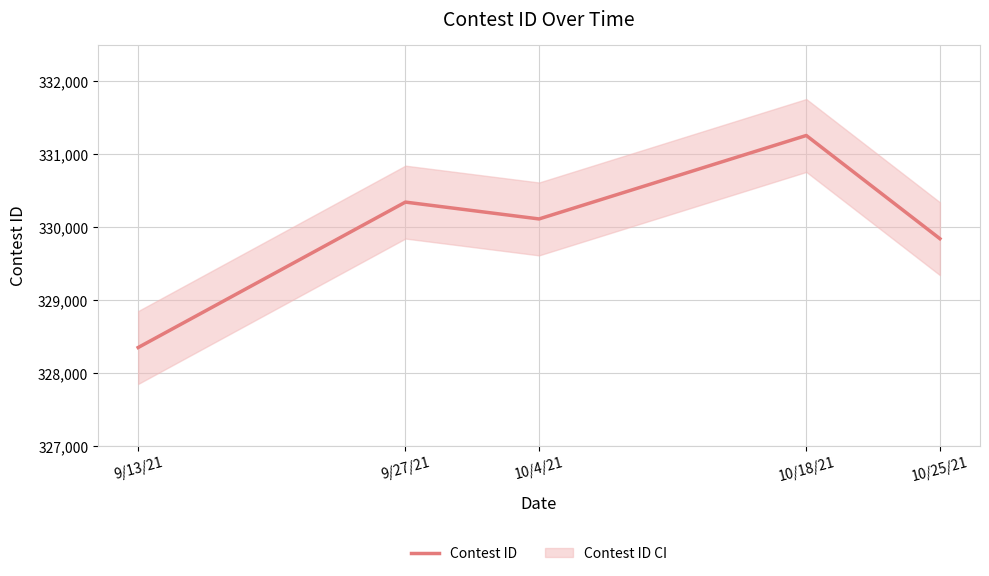

Count the number of data series in this chart.

1